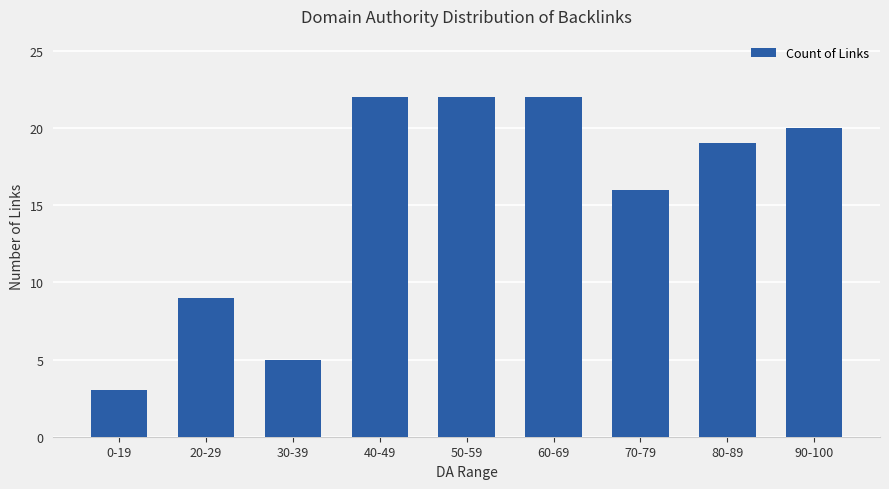

What is the change in value from 30-39 to 50-59?

+17